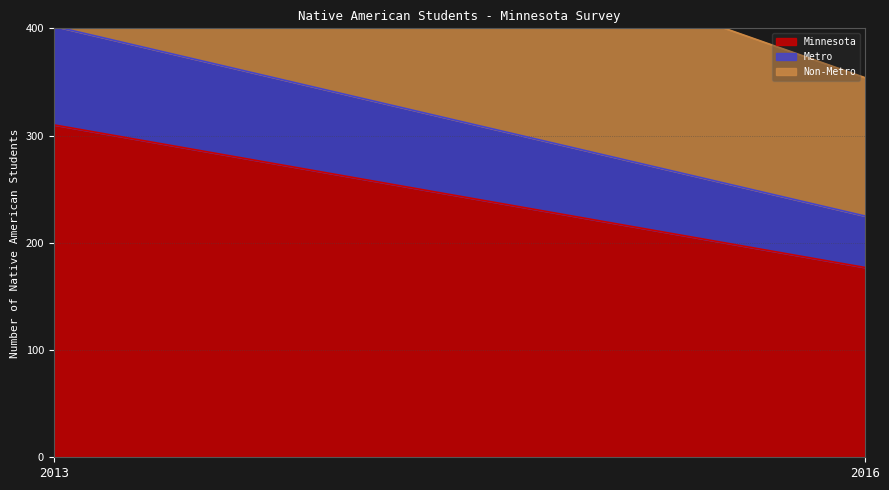

Which series has the widest spread of values?

Minnesota